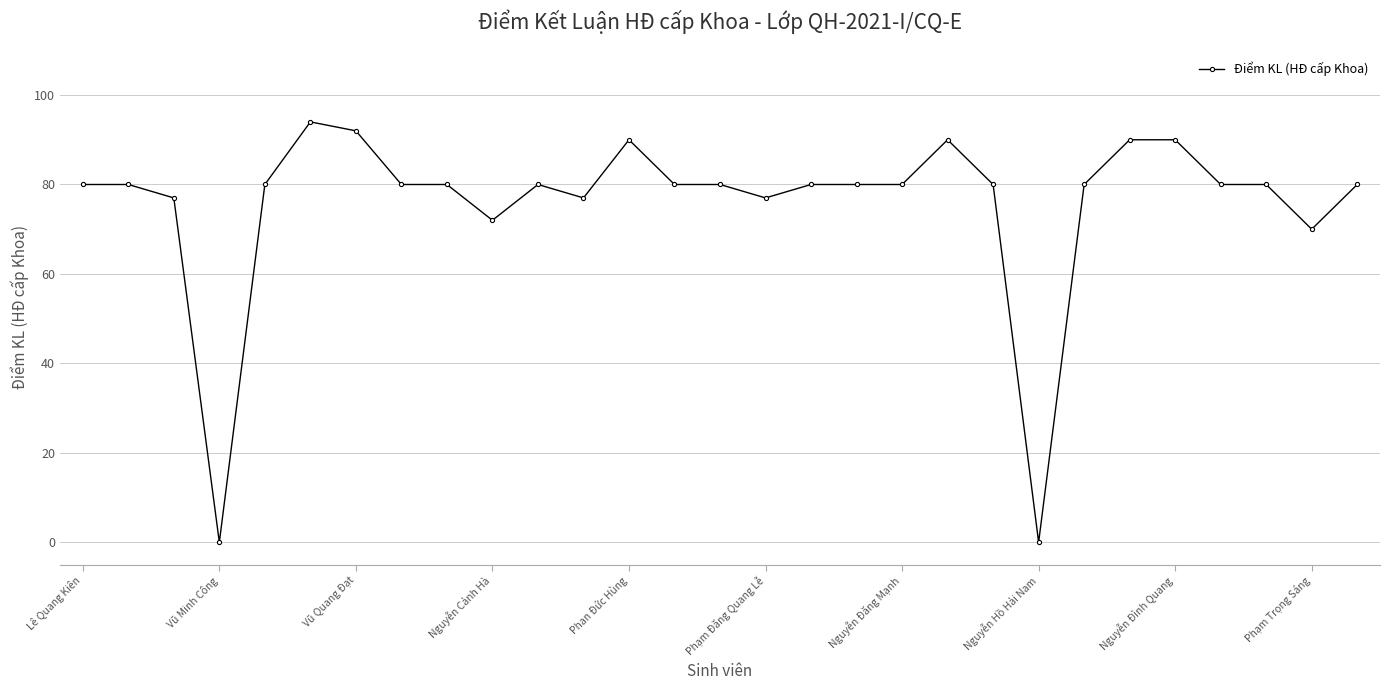

Does the chart have visible grid lines?

Yes